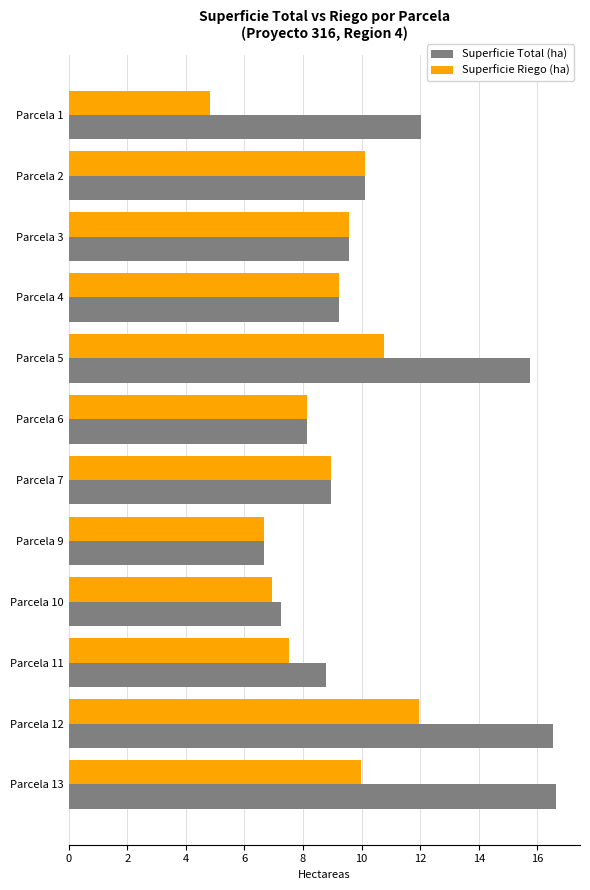

Which series has the largest total across all categories?

Superficie Total (ha)